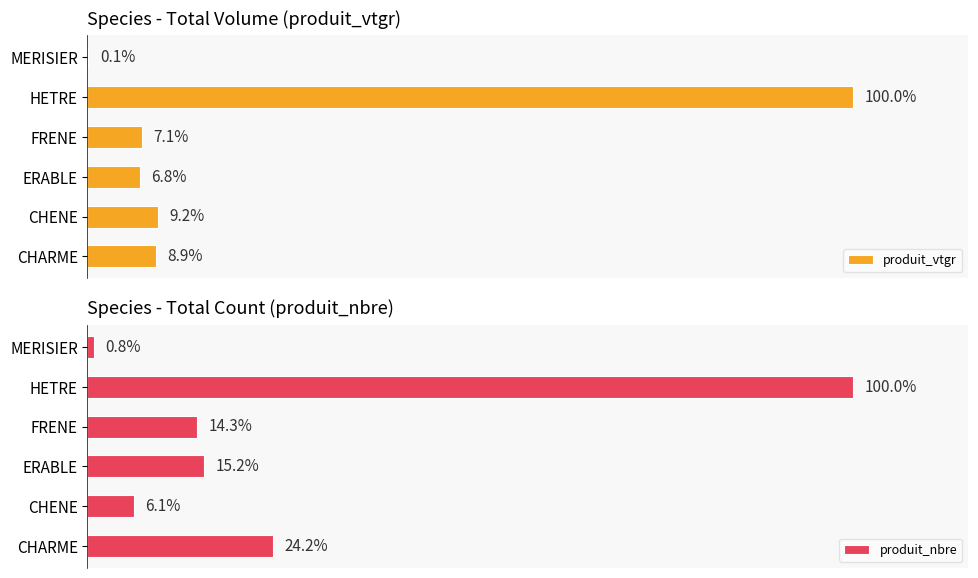

List the series in order of their overall mean, lowest first.

produit_vtgr, produit_nbre